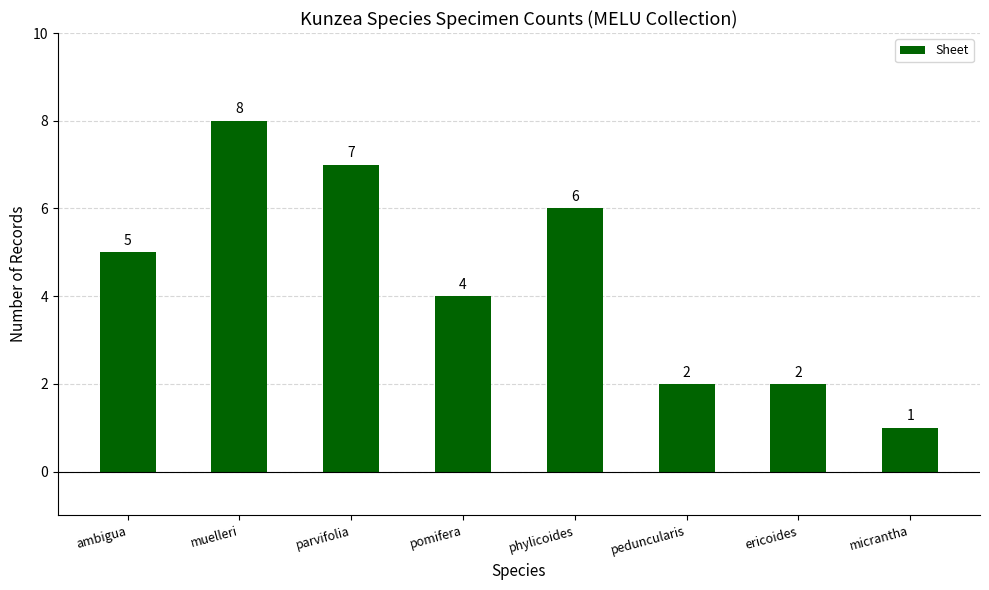

How many values are between 2 and 7?

6